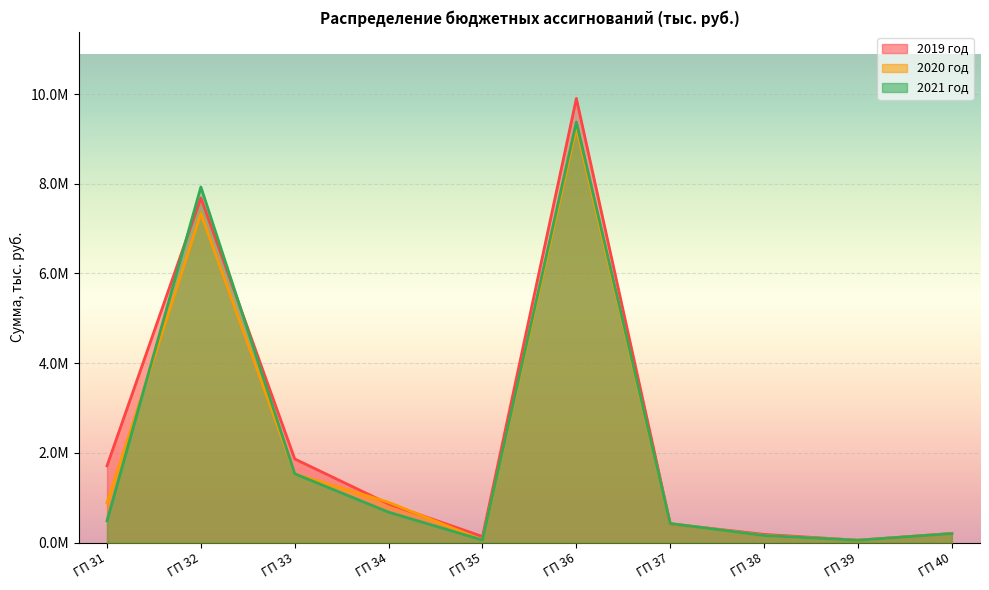

Which series has the largest total across all categories?

2019 год